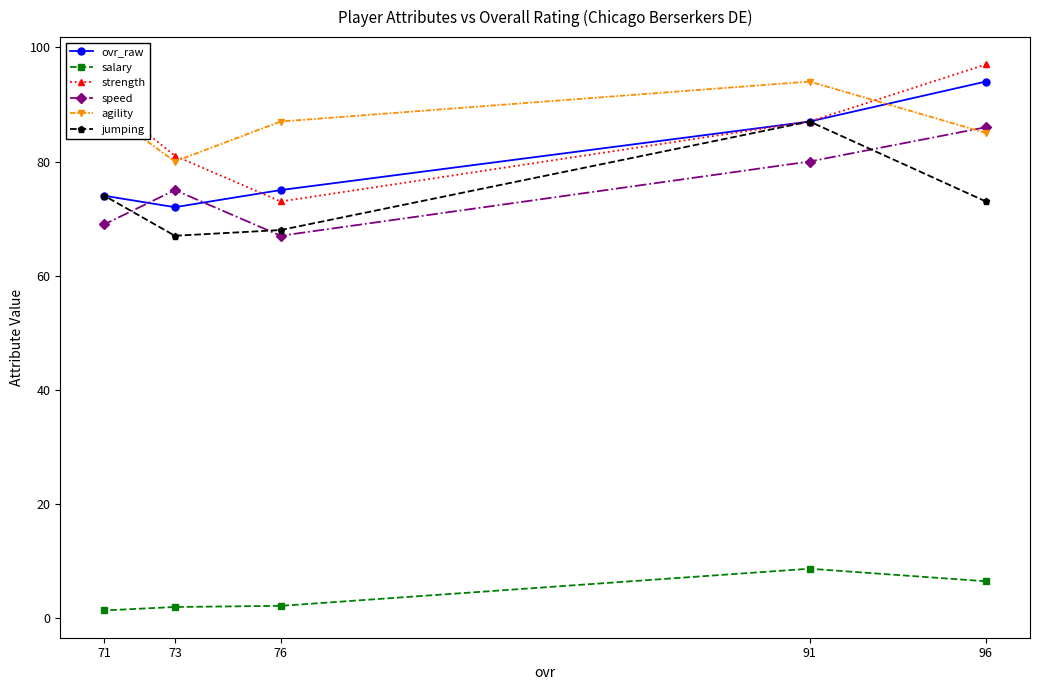

How many data points in speed are less than 75?

2